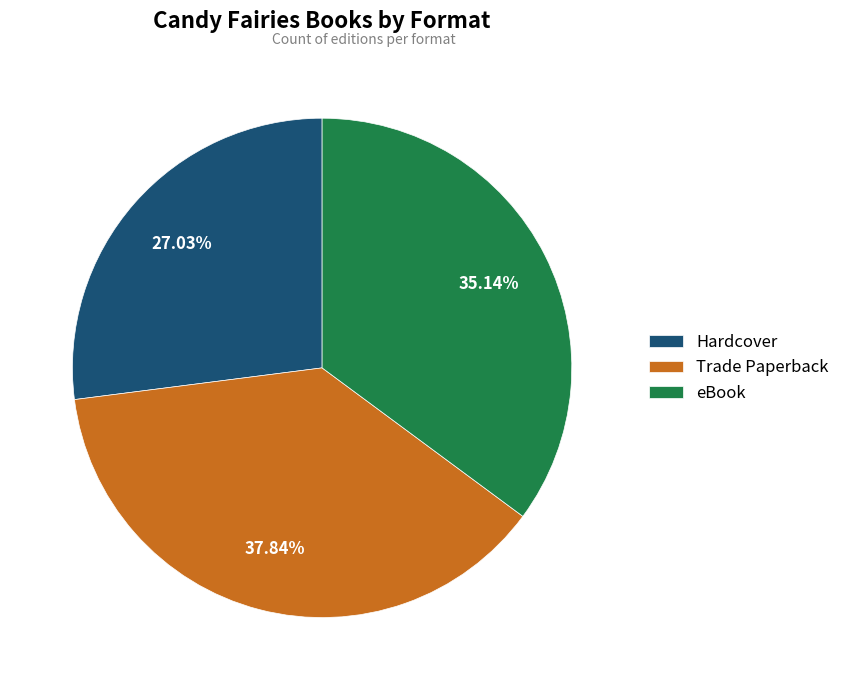

What is the ratio of the value at Hardcover to the value at Trade Paperback?

0.7